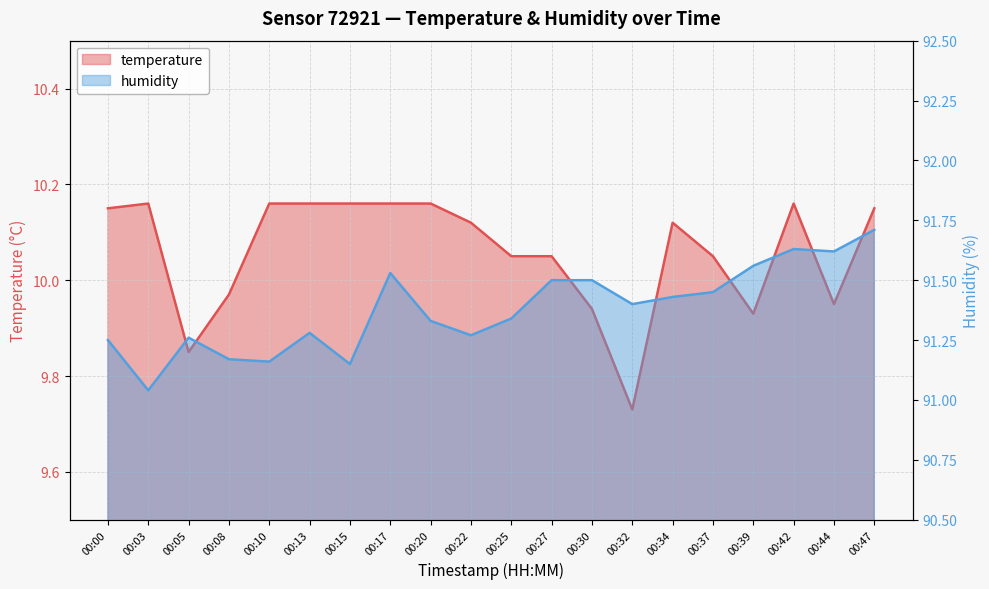

Which label corresponds to the smallest value in the chart?

00:32